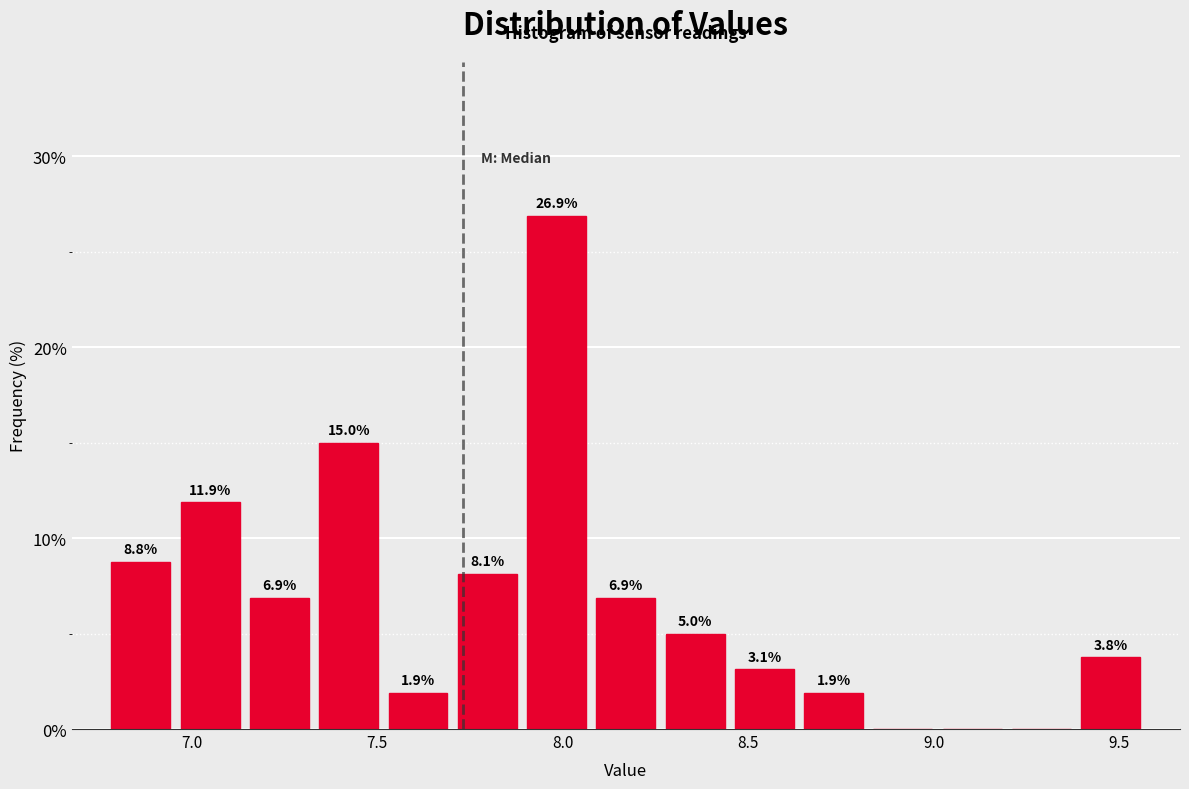

Around what value on the x-axis is the tallest bar? Give the approximate position of its centre, as read against the axis.

8.00